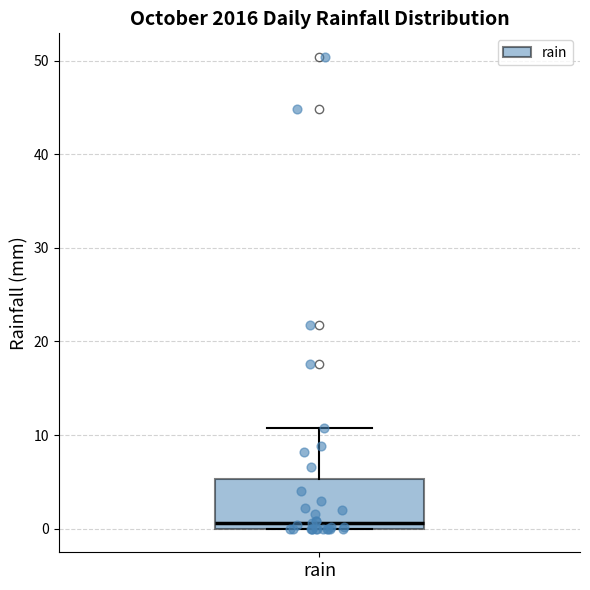

Read this box plot against the y-axis: the position of the median line, the range covered by the box, and the ends of both whiskers. The values are not printed on the chart, so give them approximately, as read against the axis.

median 1, box 0 to 5, whiskers 0 to 11